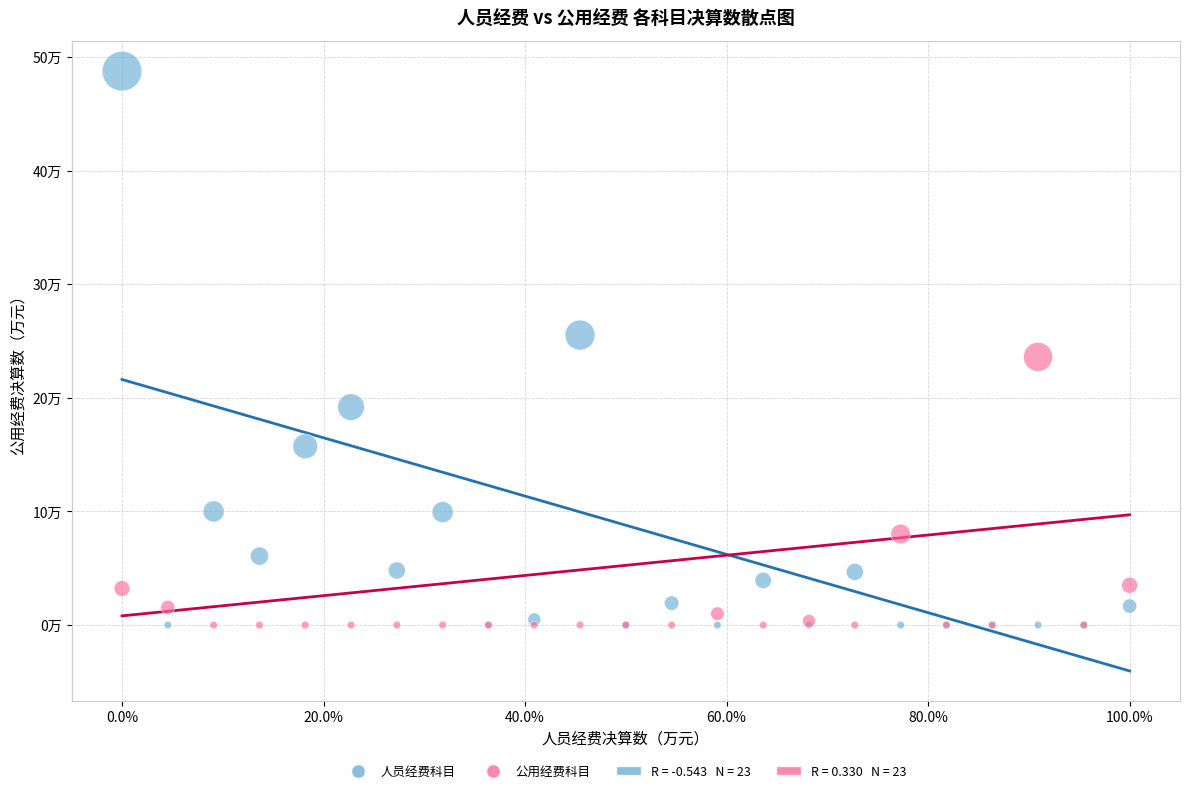

Which series contains the highest Y value?

人员经费科目